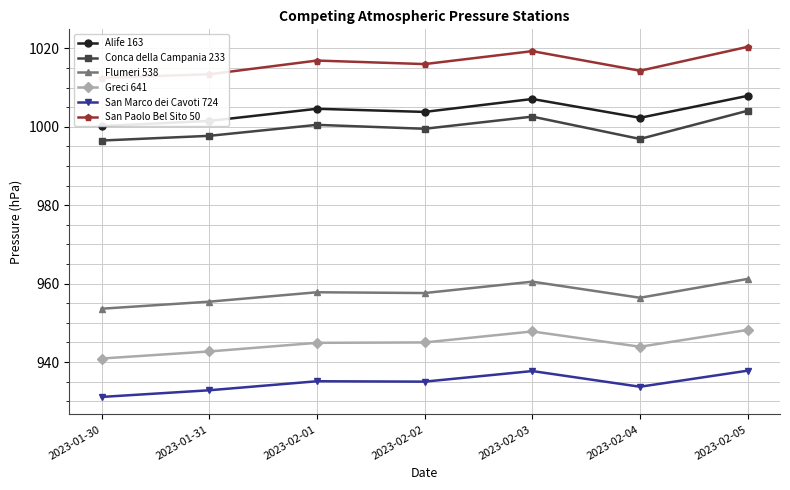

Does the chart display data point markers on the line(s)?

Yes